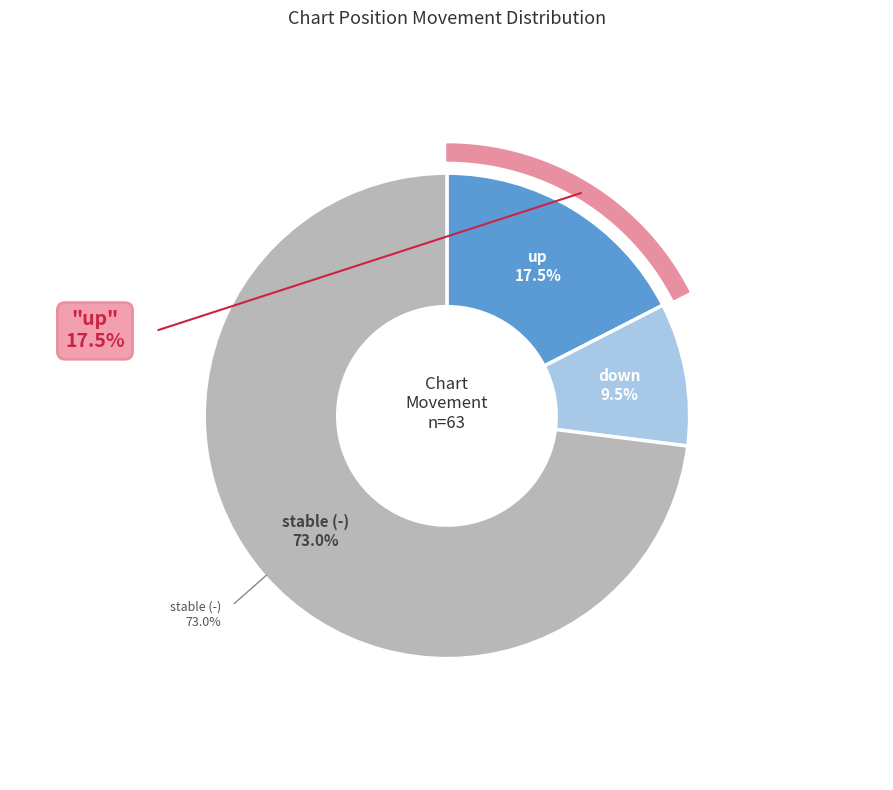

Is it true that - is 83% of the pie?

False